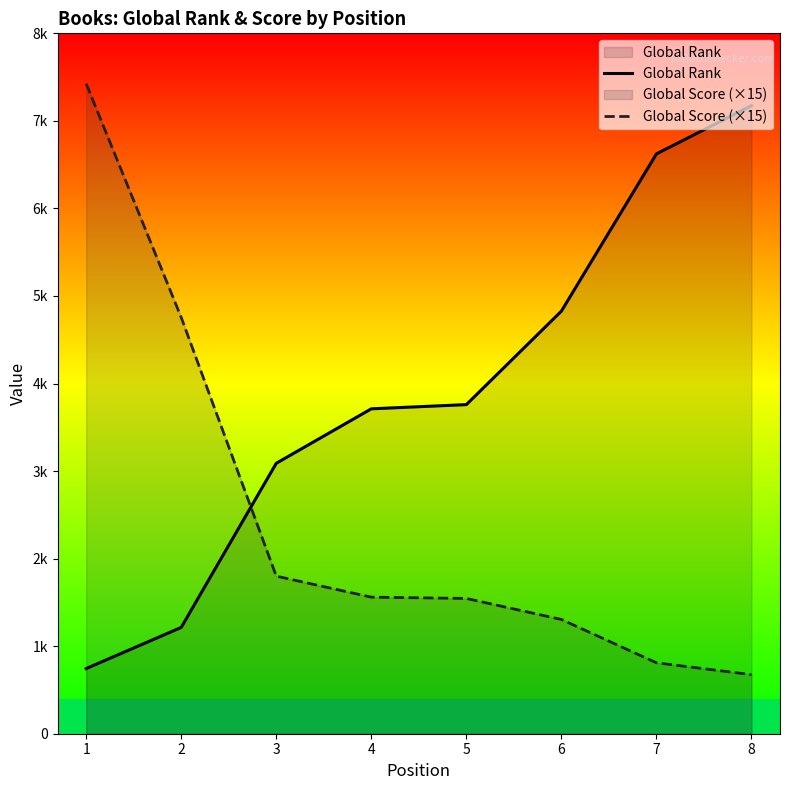

Is the value of Global Rank at 5 greater than the value of Global Score (×15) at 3?

Yes